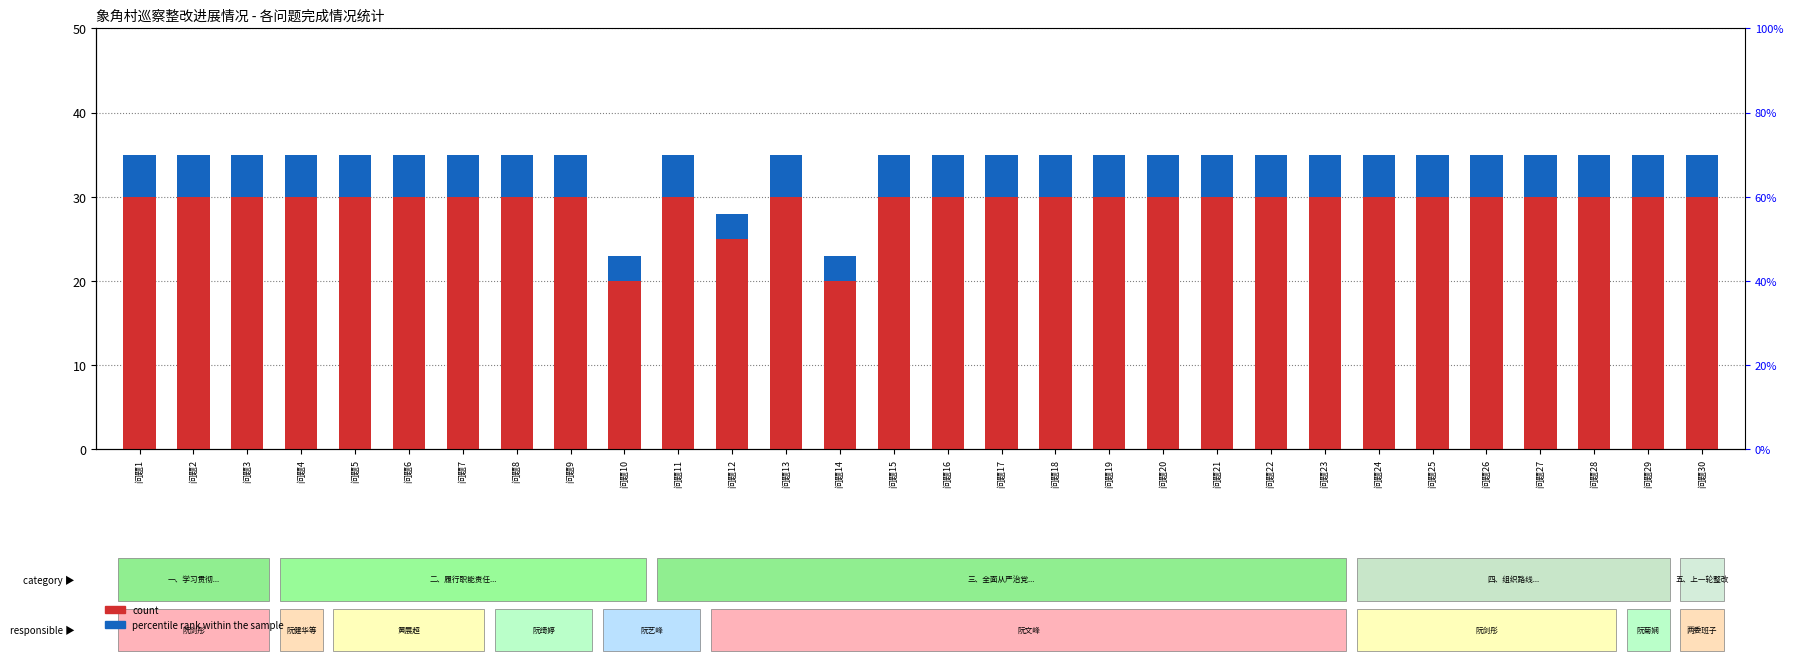

How many bars are there in total?

60